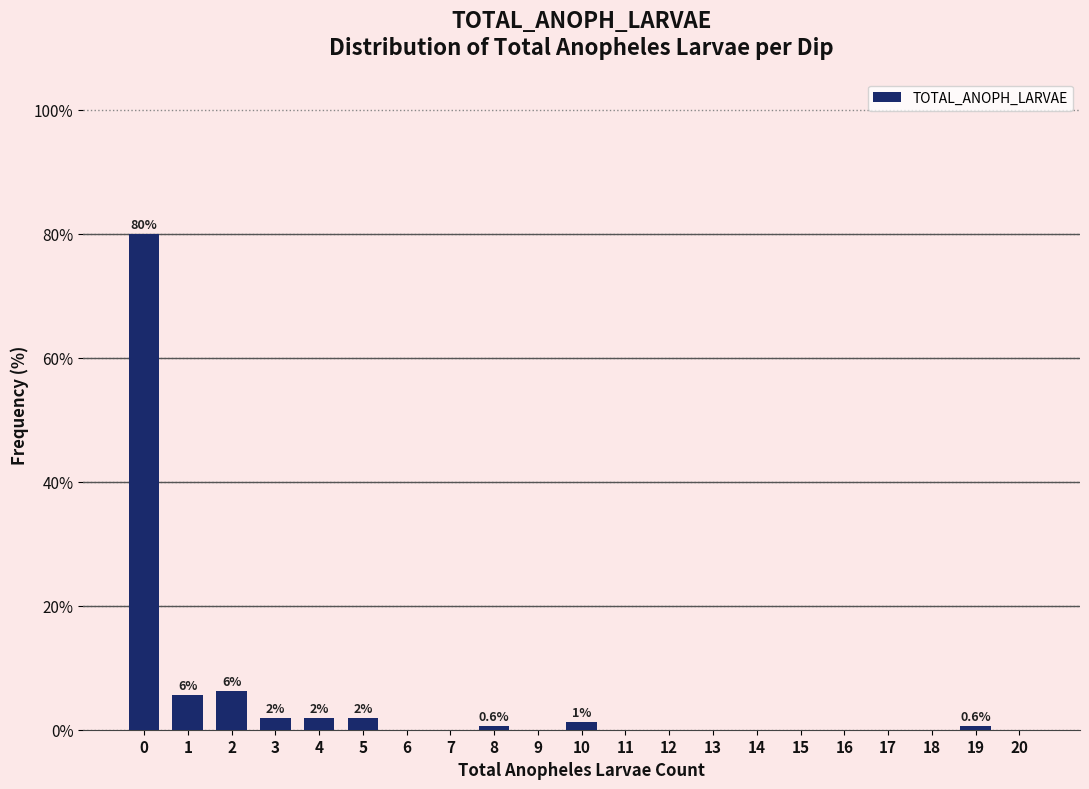

The chart shows a value of 0.0 at 14. True or false?

True